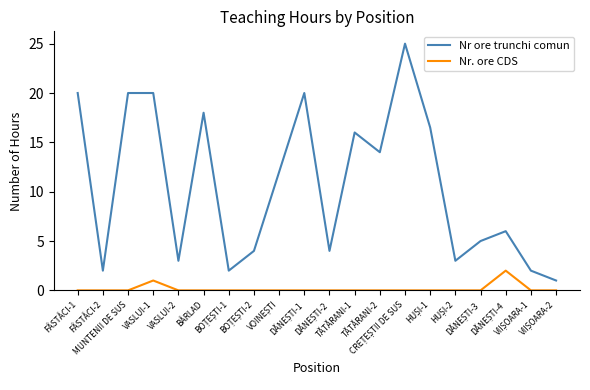

Count the number of data series in this chart.

2